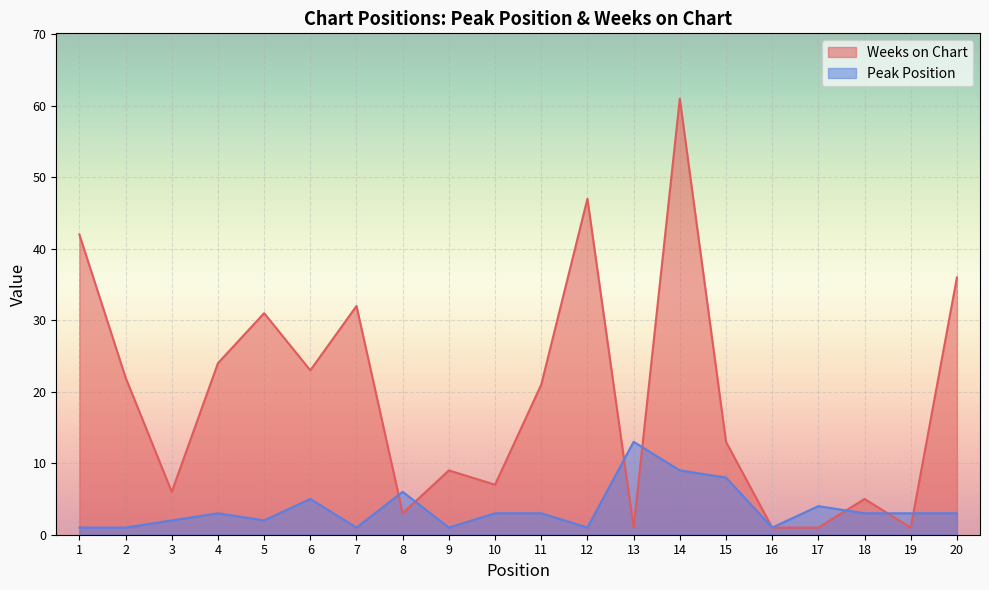

At which category is the sum across all series the highest?

14